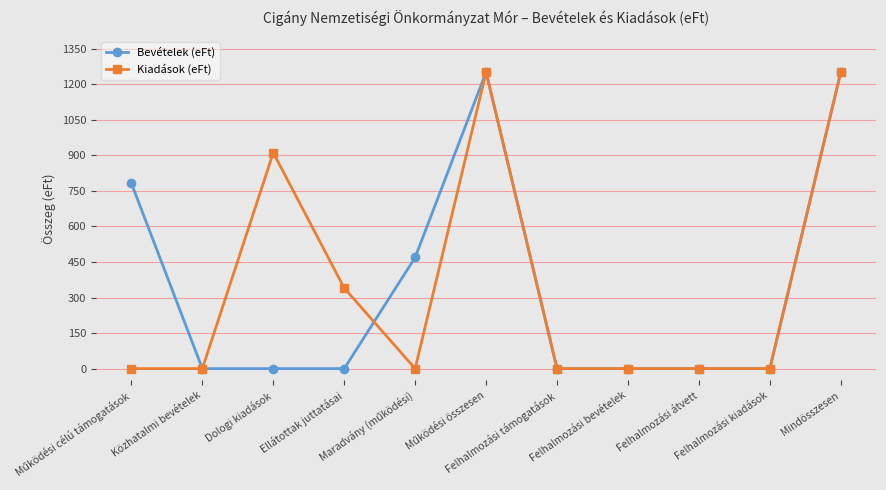

At how many categories does at least one series exceed 767?

4